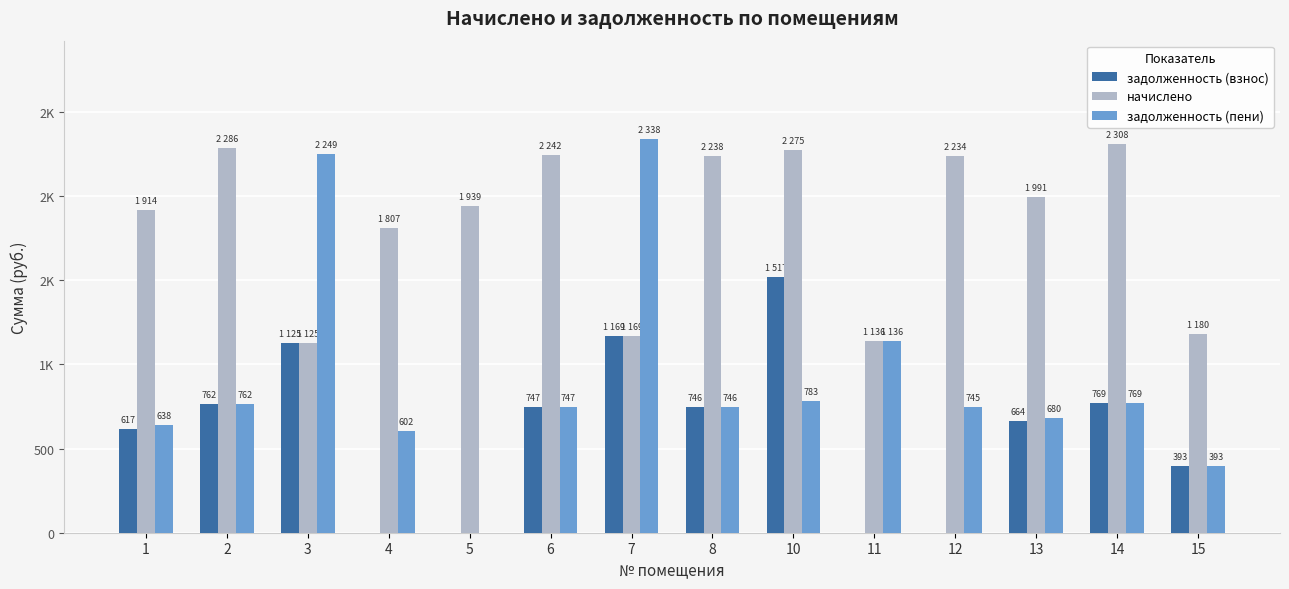

At how many categories does at least one series exceed 1542?

12